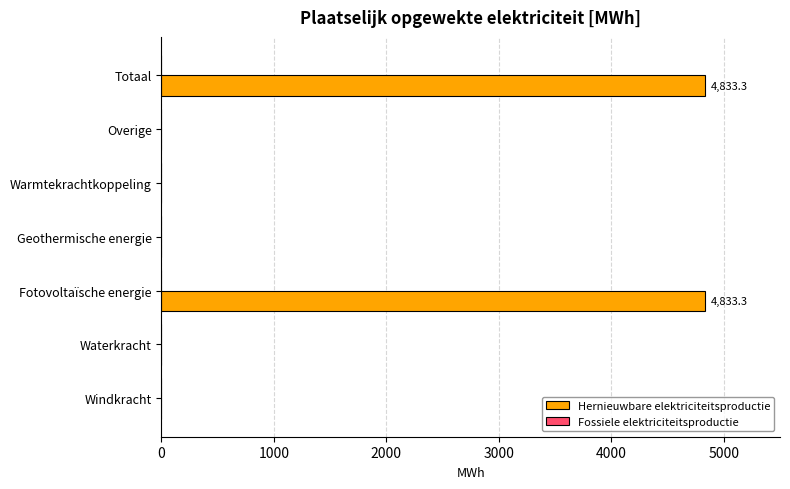

Which has a higher value, Fotovoltaïsche energie or Warmtekrachtkoppeling?

Fotovoltaïsche energie